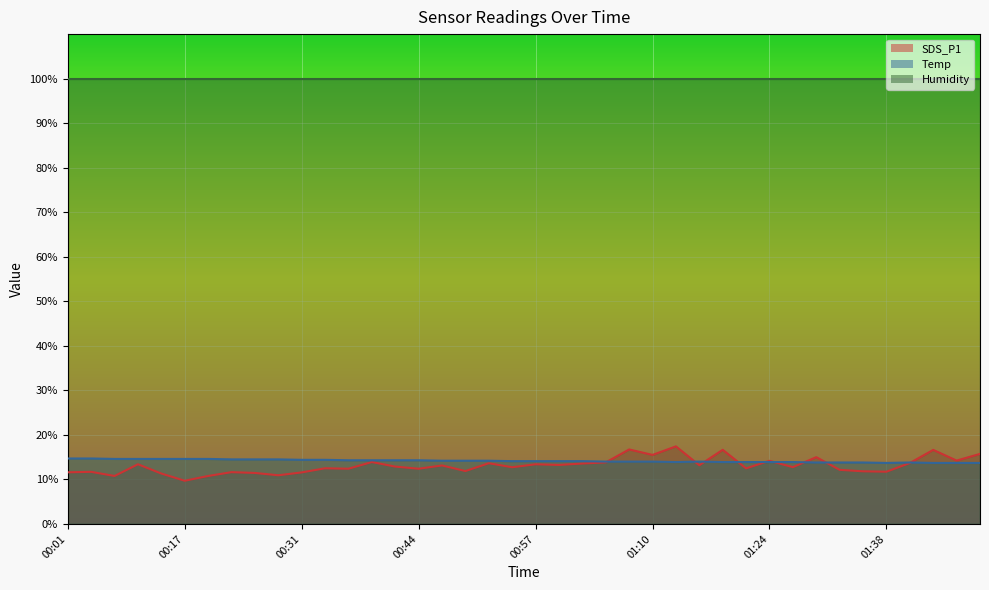

What is the label of the 12th point from the left?

00:34